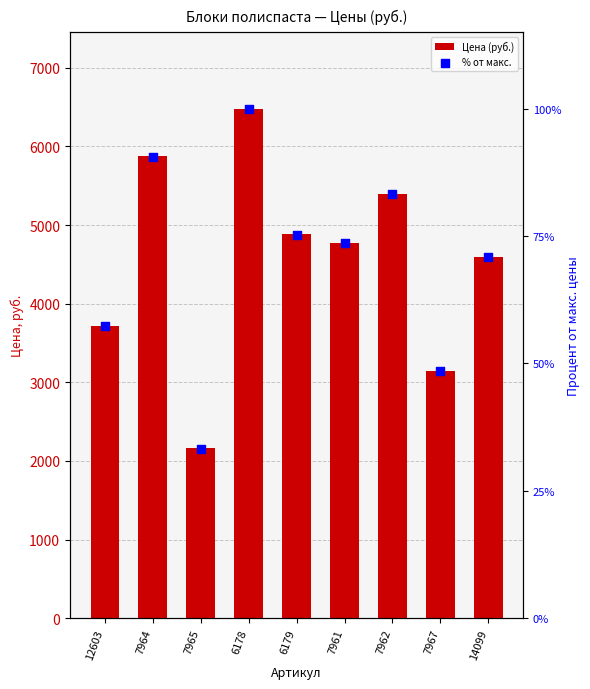

Which series has the largest Y range (max minus min)?

% от макс.